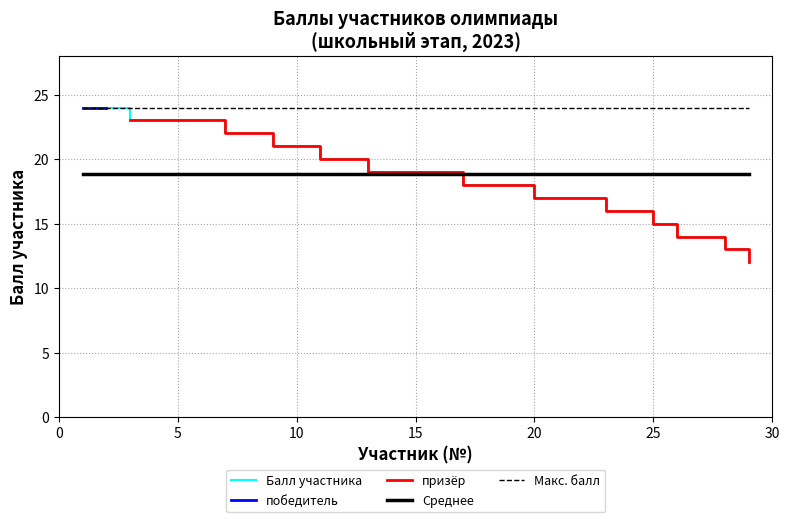

The value of призёр at 25 is 21. True or false?

False